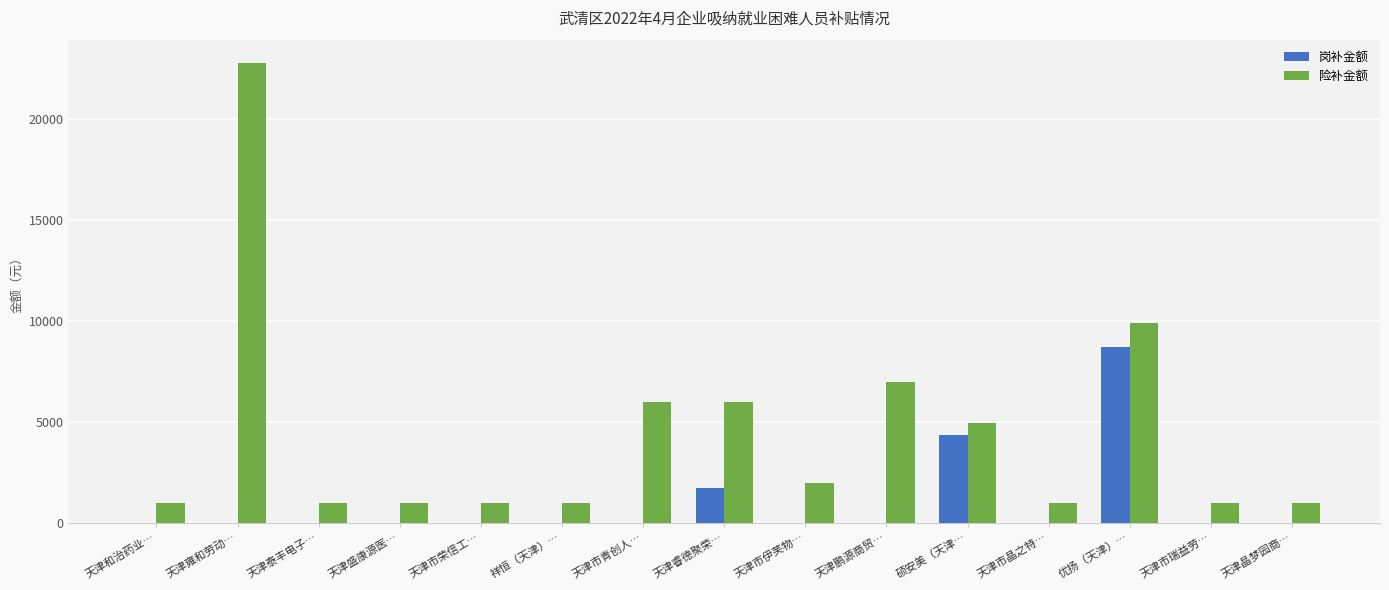

Which series changed the most between 祥恒（天津）… and 优扬（天津）…?

险补金额